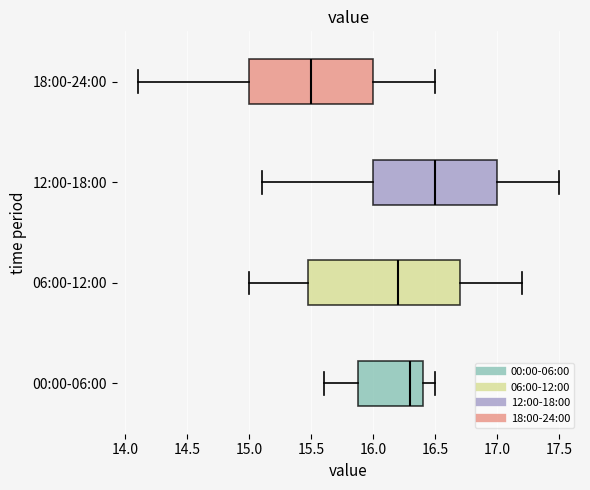

Reading bottom to top, read every box against the x-axis: the position of its median line, the range the box covers, and the ends of its whiskers. The values are not printed on the chart, so give them approximately, as read against the axis.

00:00-06:00: median 16.3, box 15.9 to 16.4, whiskers 15.6 to 16.5
06:00-12:00: median 16.2, box 15.5 to 16.7, whiskers 15.0 to 17.2
12:00-18:00: median 16.5, box 16.0 to 17.0, whiskers 15.1 to 17.5
18:00-24:00: median 15.5, box 15.0 to 16.0, whiskers 14.1 to 16.5